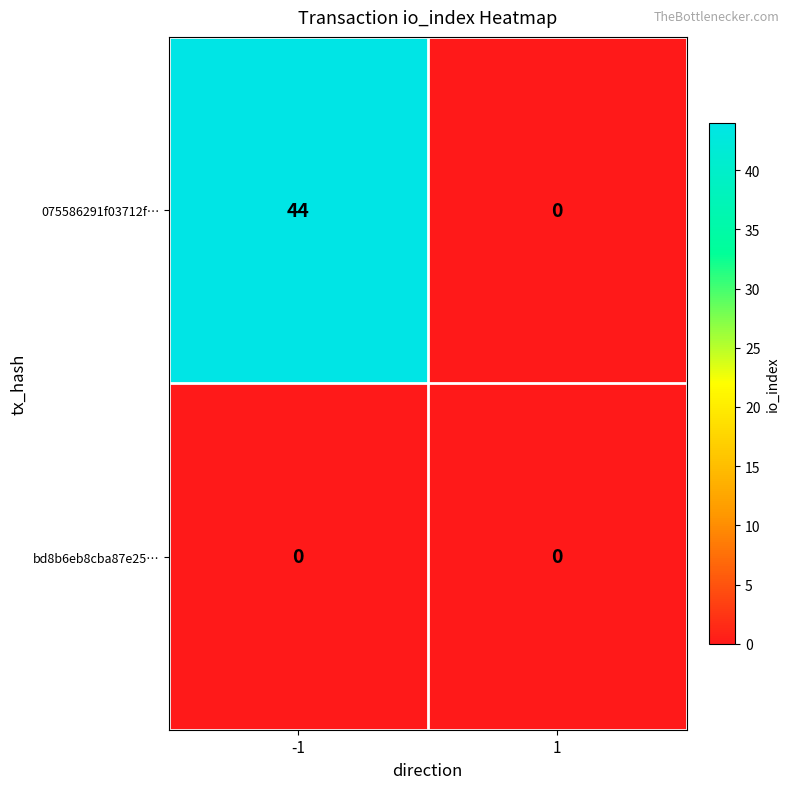

Reading left to right, transcribe all the data shown in this chart.

075586291f03712f…: 44	0
bd8b6eb8cba87e25…: 0	0